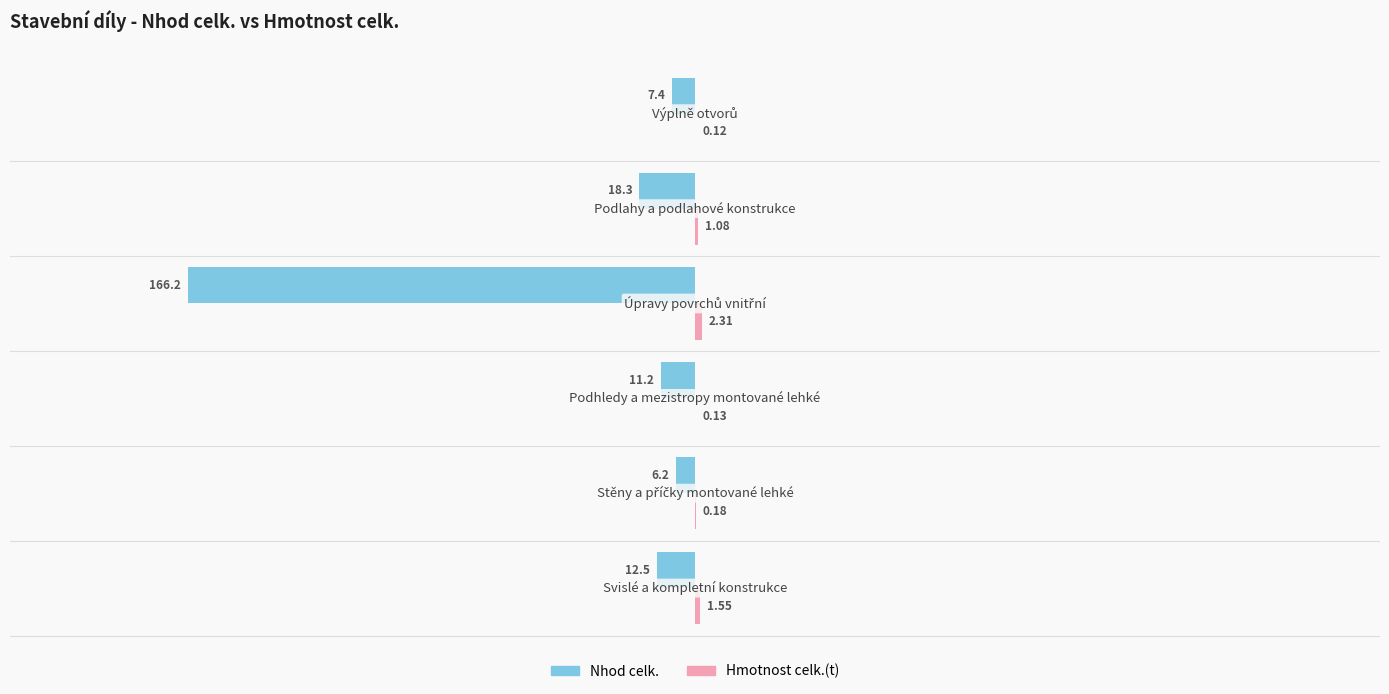

Which series changed the most between 1 and 5?

Nhod celk.